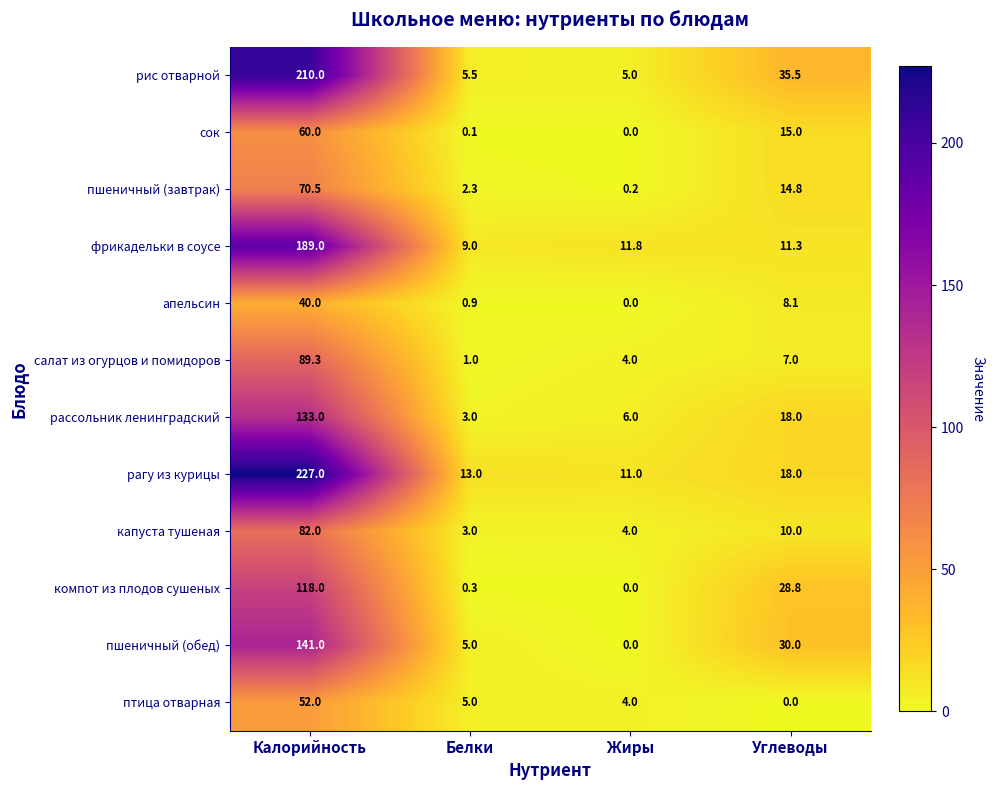

How many distinct data groups are displayed?

12